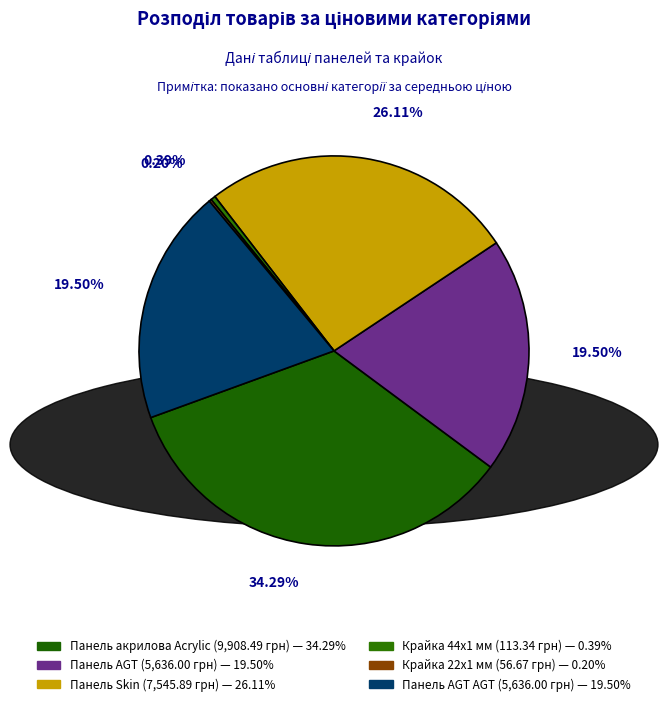

Count the number of slices in the pie.

6